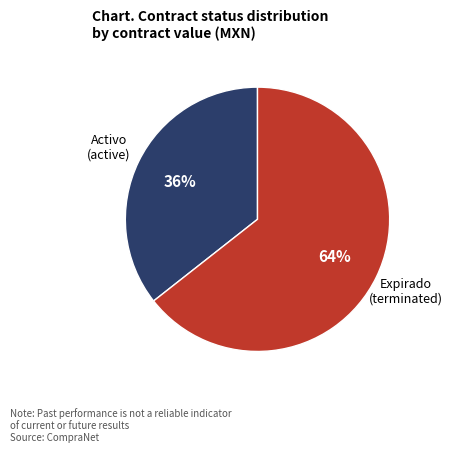

Is there any slice that represents more than half of the pie?

Yes